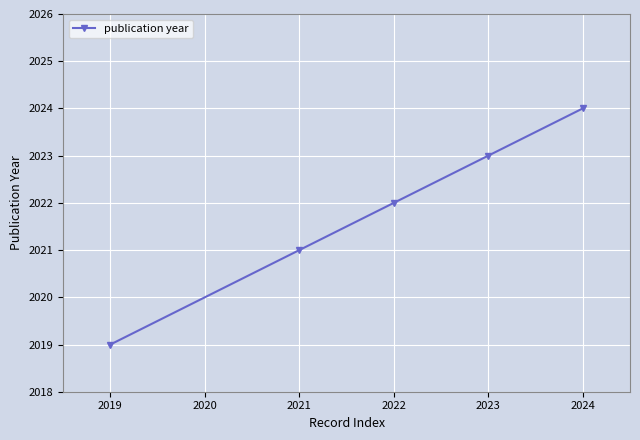

The value at 2019 is 2019. True or false?

True